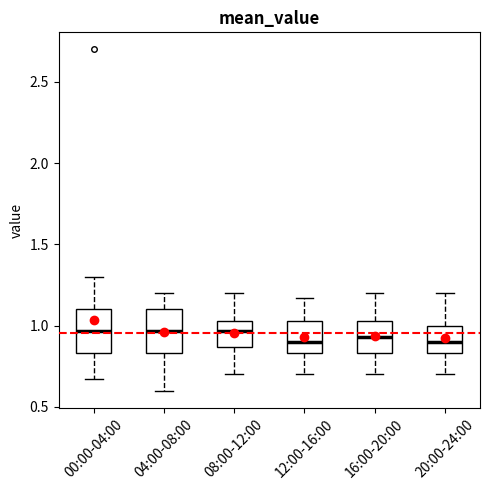

Where does the median line of the box for 12:00-16:00 sit on the y-axis? The values are not printed on the chart, so give them approximately, as read against the axis.

0.90